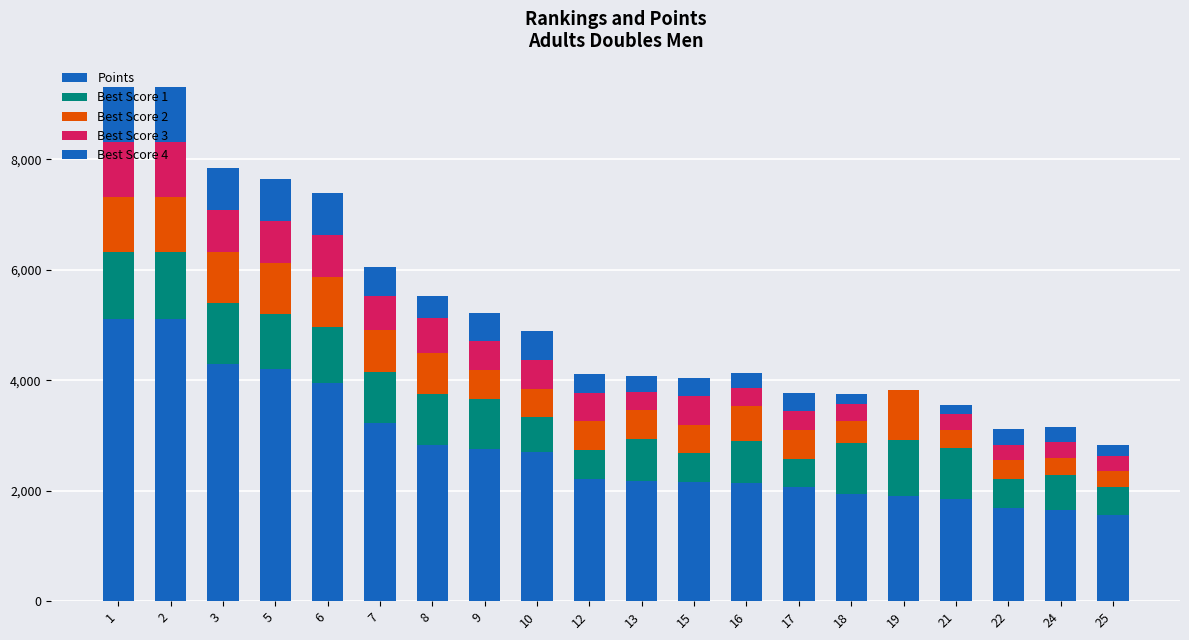

Which series has the largest total across all categories?

Points